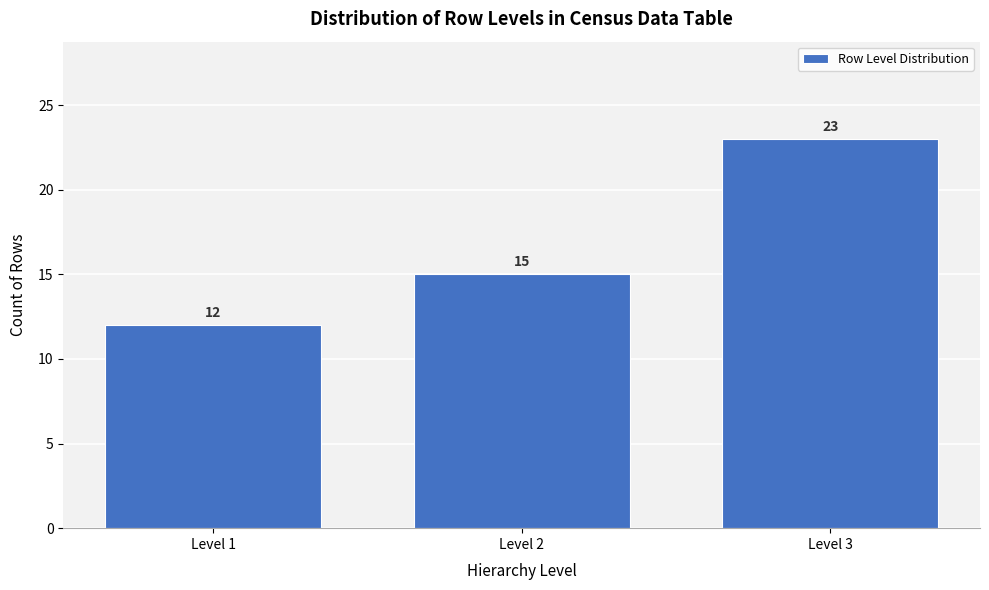

Reading right to left, list all the values displayed in this chart.

Level 3=23	Level 2=15	Level 1=12